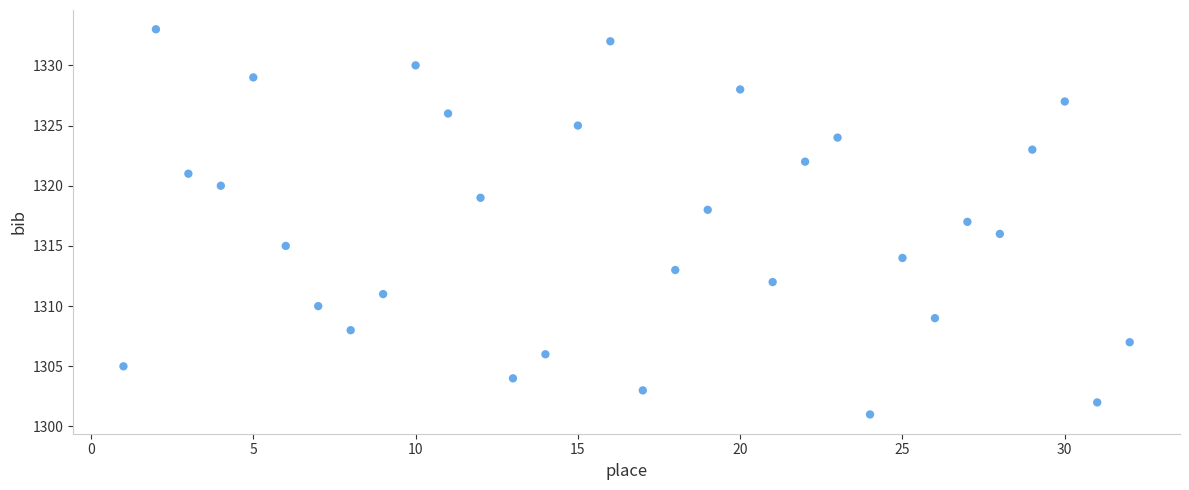

What is the range of Y values (max minus min)?

32